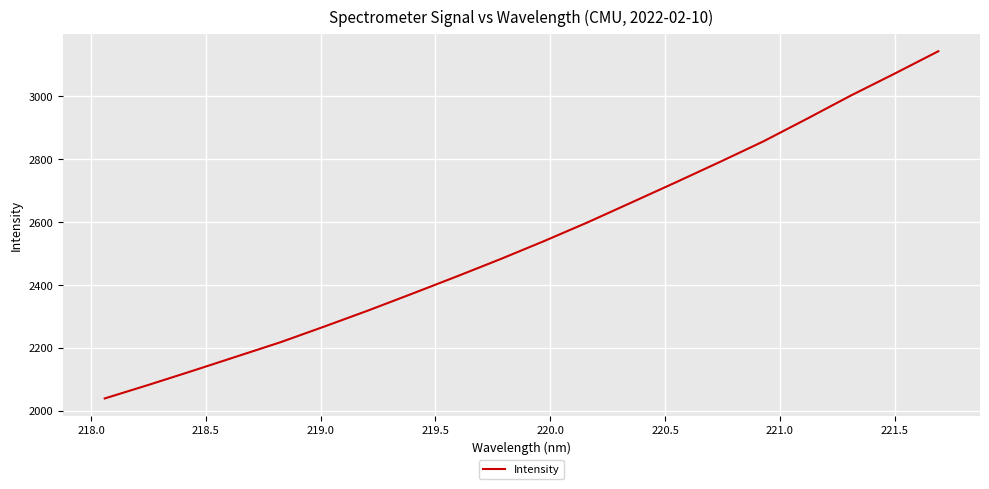

What is the difference between the maximum and minimum values?

1103.5